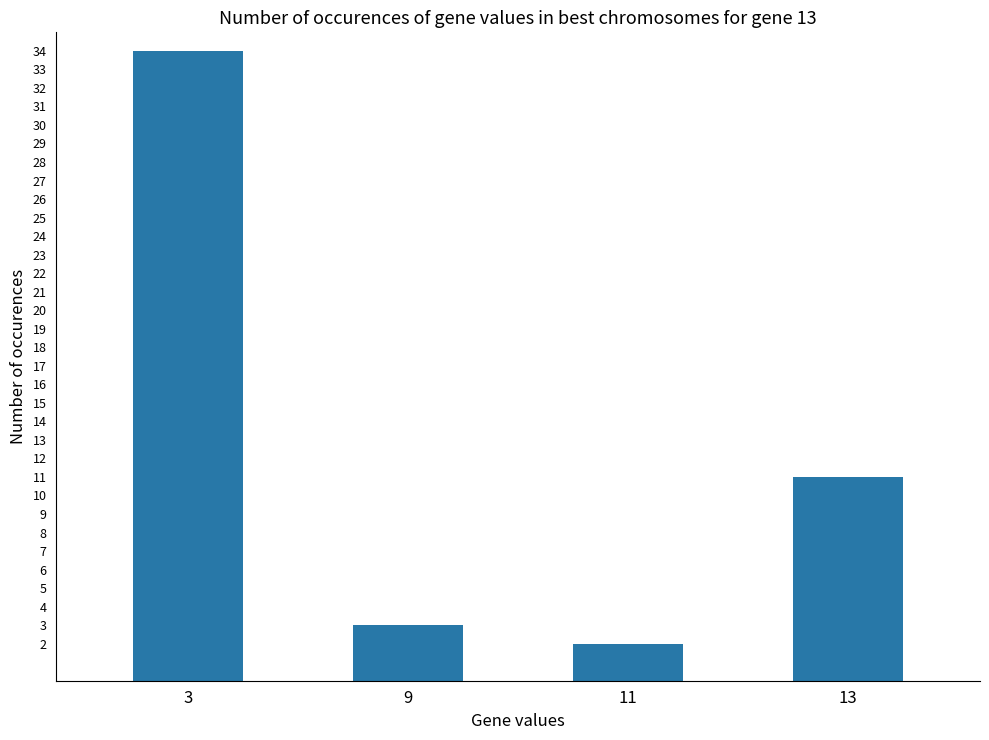

Reading right to left, list all the values displayed in this chart.

11	2	3	34